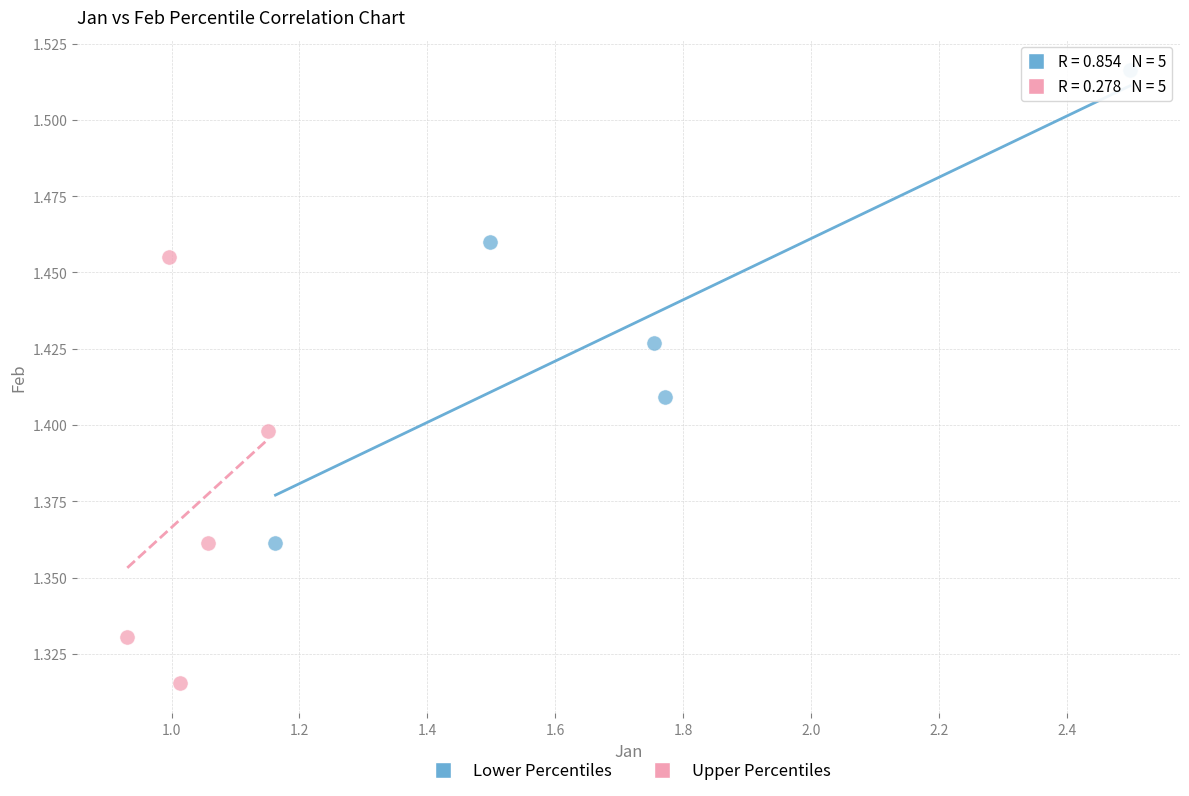

What are all the series names shown in the legend?

Lower Percentiles, Upper Percentiles